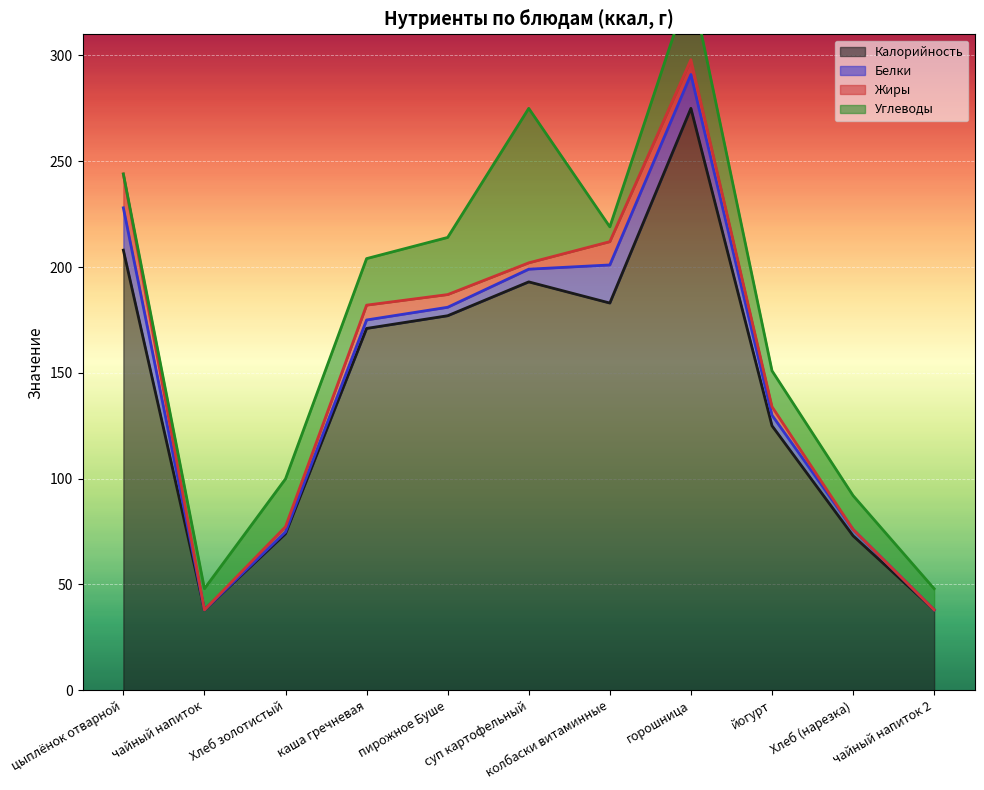

Is it true that Калорийность equals 125 at йогурт?

True